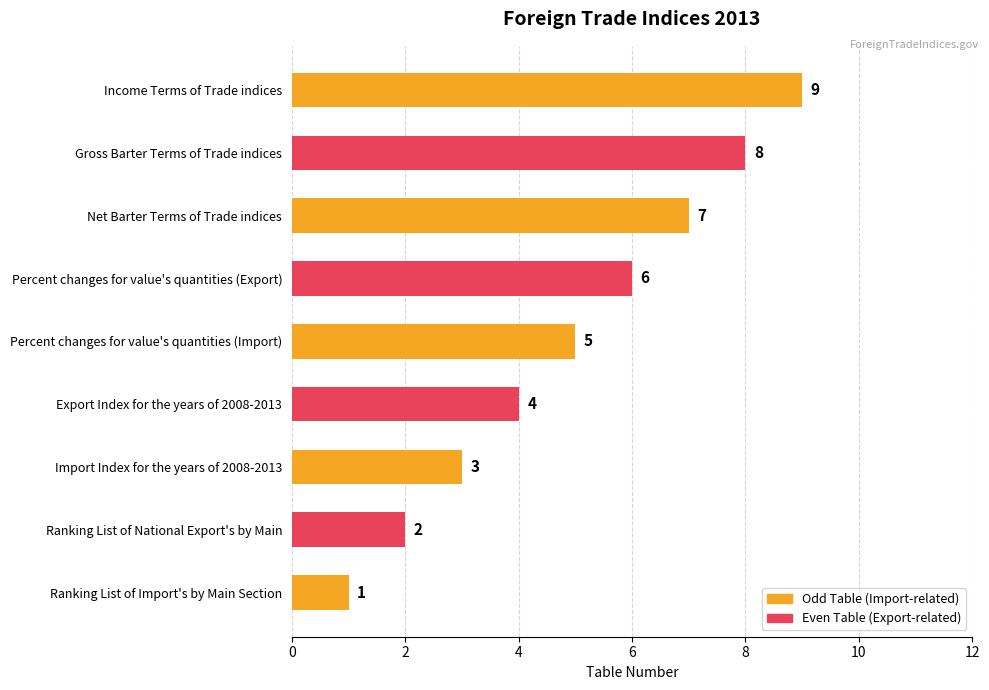

How many values are between 3 and 7?

5